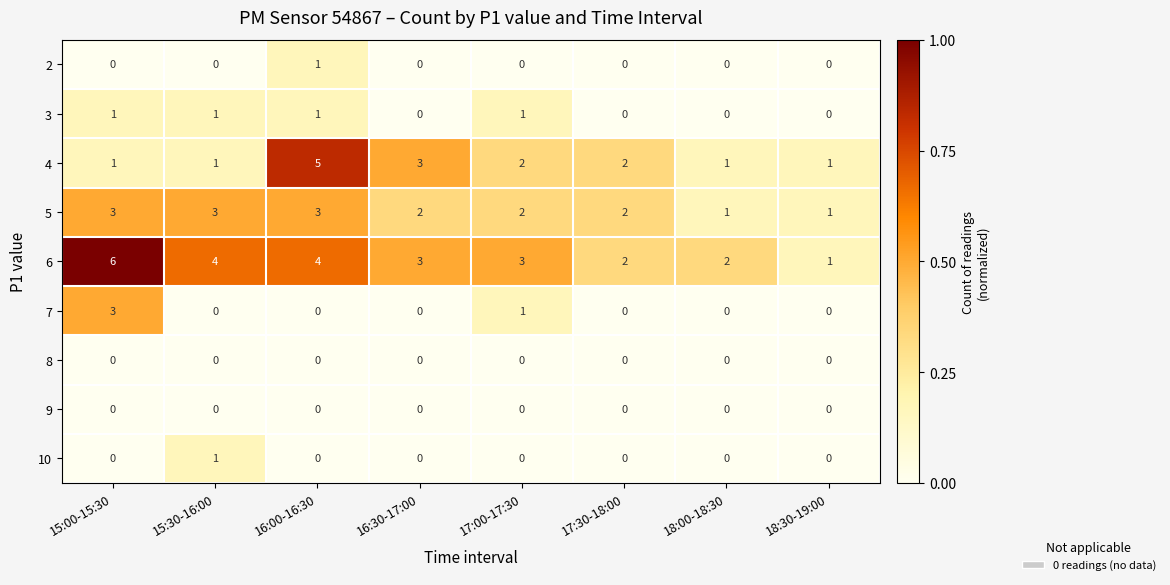

Which label corresponds to the largest value in the chart?

15:00-15:30